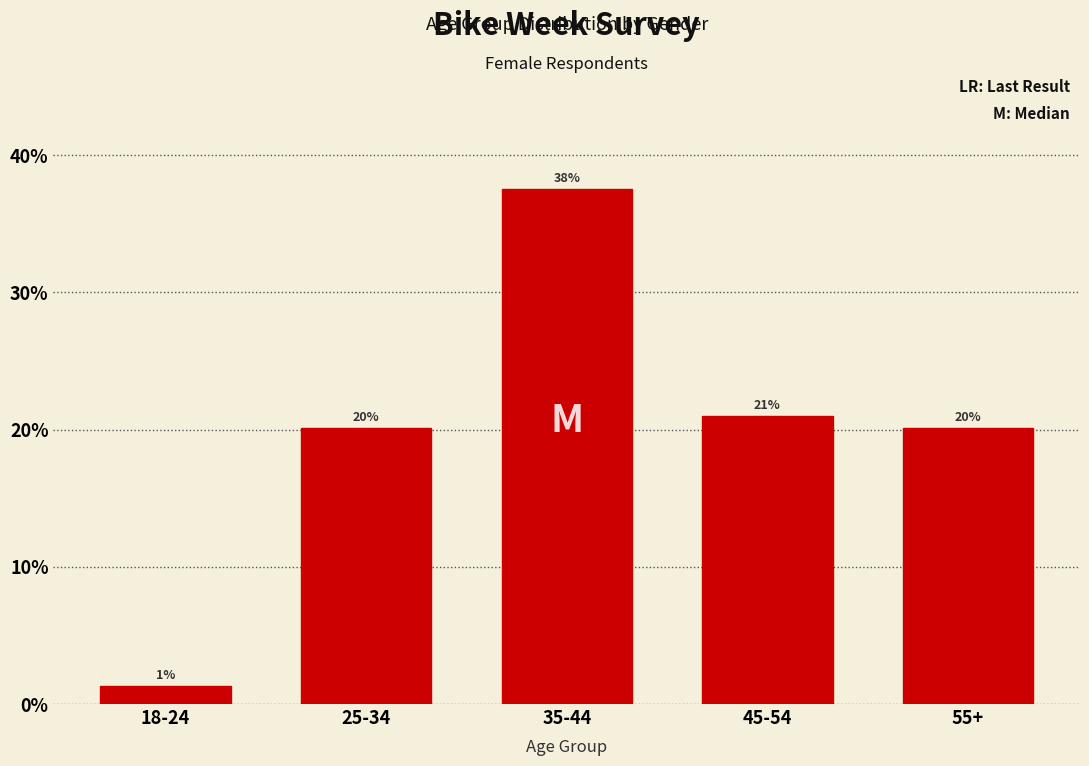

Does the chart contain any negative values?

No